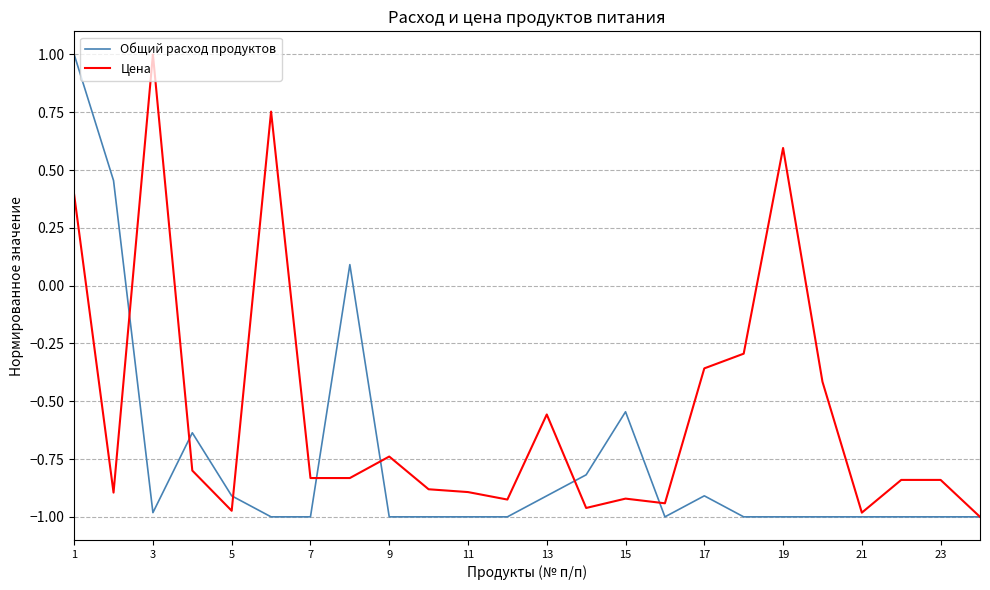

Which series has the largest total across all categories?

Цена